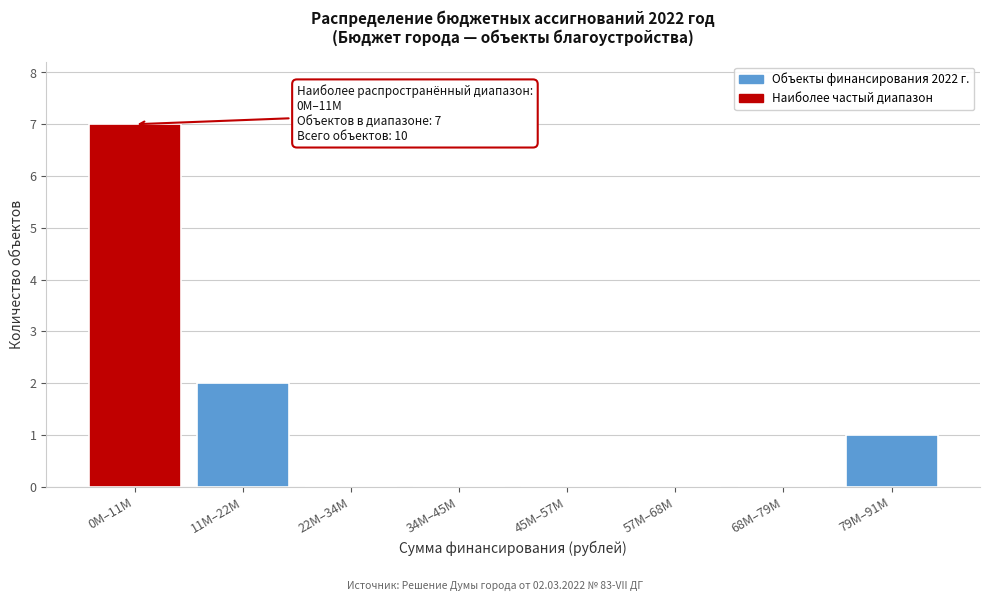

Reading left to right, what are all the values shown in this chart?

0M–11M=7	11M–22M=2	22M–34M=0	34M–45M=0	45M–57M=0	57M–68M=0	68M–79M=0	79M–91M=1